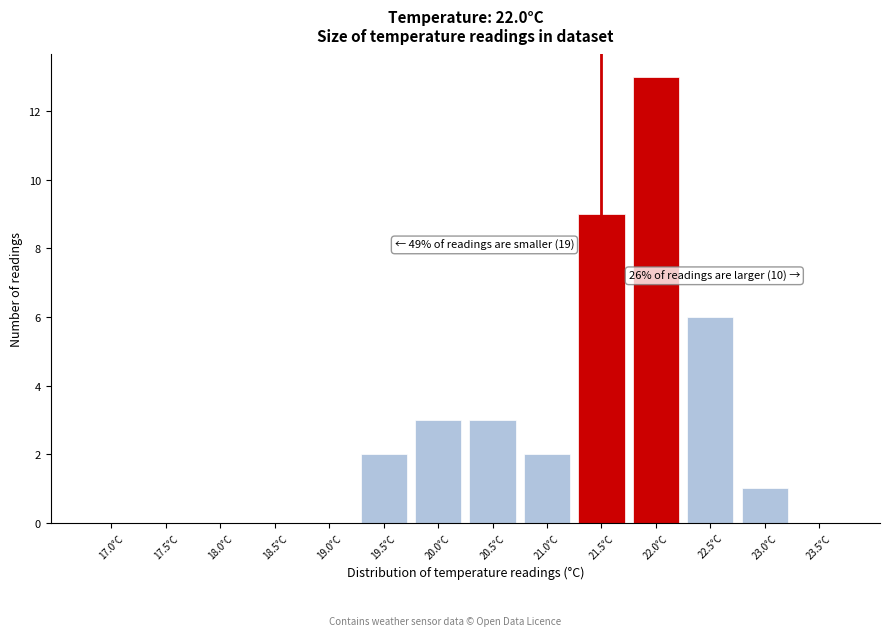

Reading right to left, extract all data points from this chart.

23.5°C=0	23.0°C=1	22.5°C=6	22.0°C=13	21.5°C=9	21.0°C=2	20.5°C=3	20.0°C=3	19.5°C=2	19.0°C=0	18.5°C=0	18.0°C=0	17.5°C=0	17.0°C=0